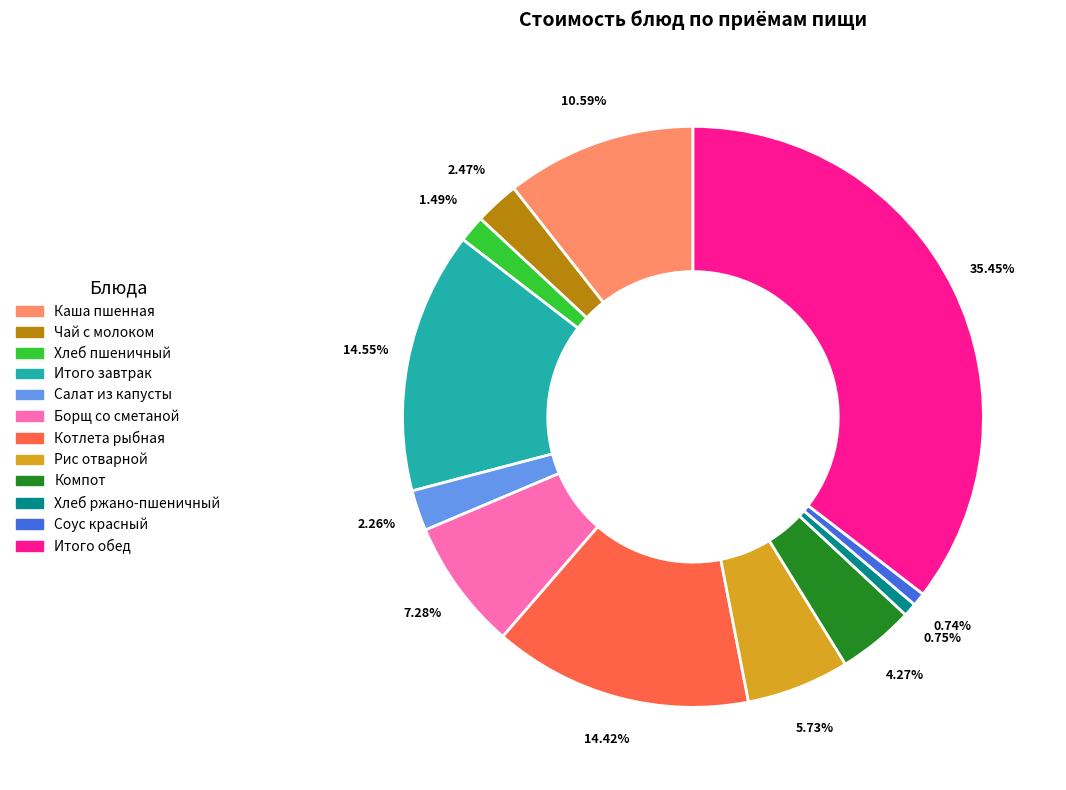

What portion of the pie excludes Каша пшенная?

89.4%